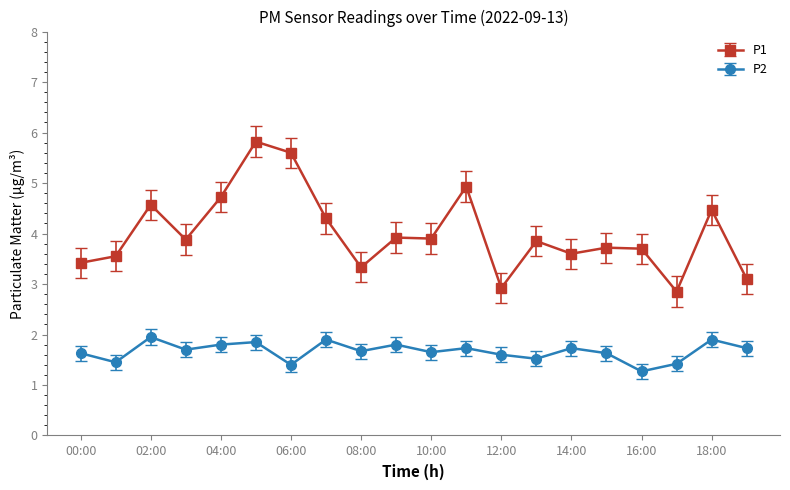

What is the lowest value of the P1 series?

2.9